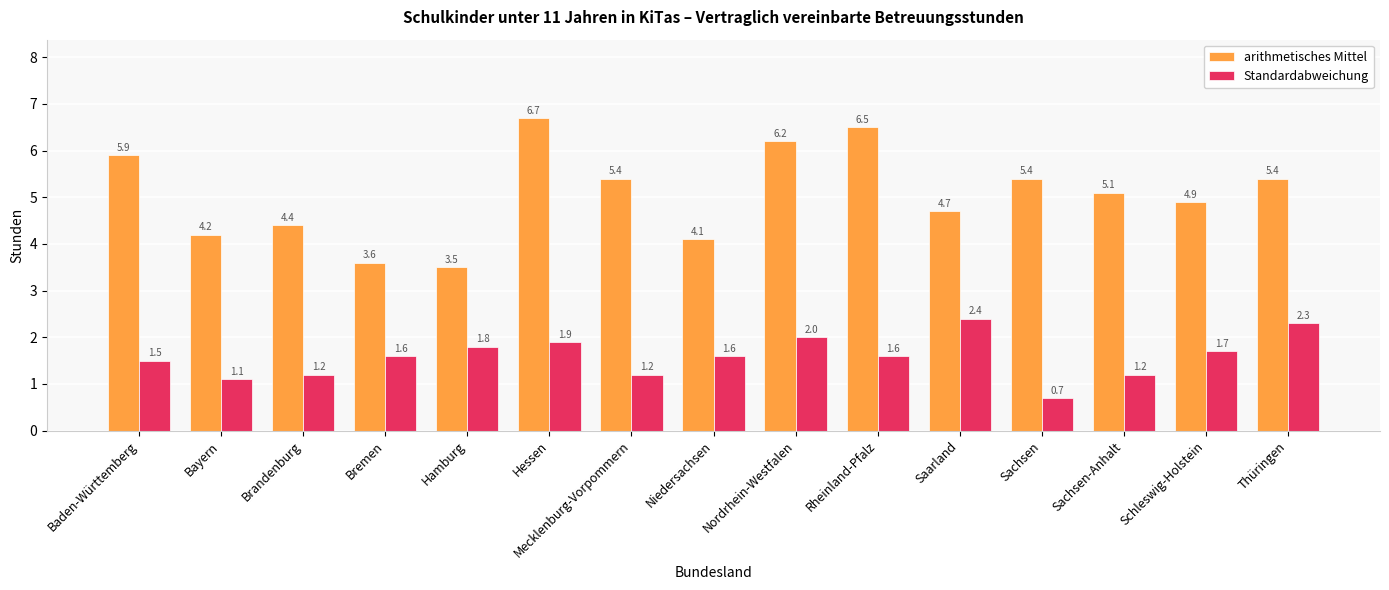

What is the difference between the maximum and second lowest values in the arithmetisches Mittel series?

3.1